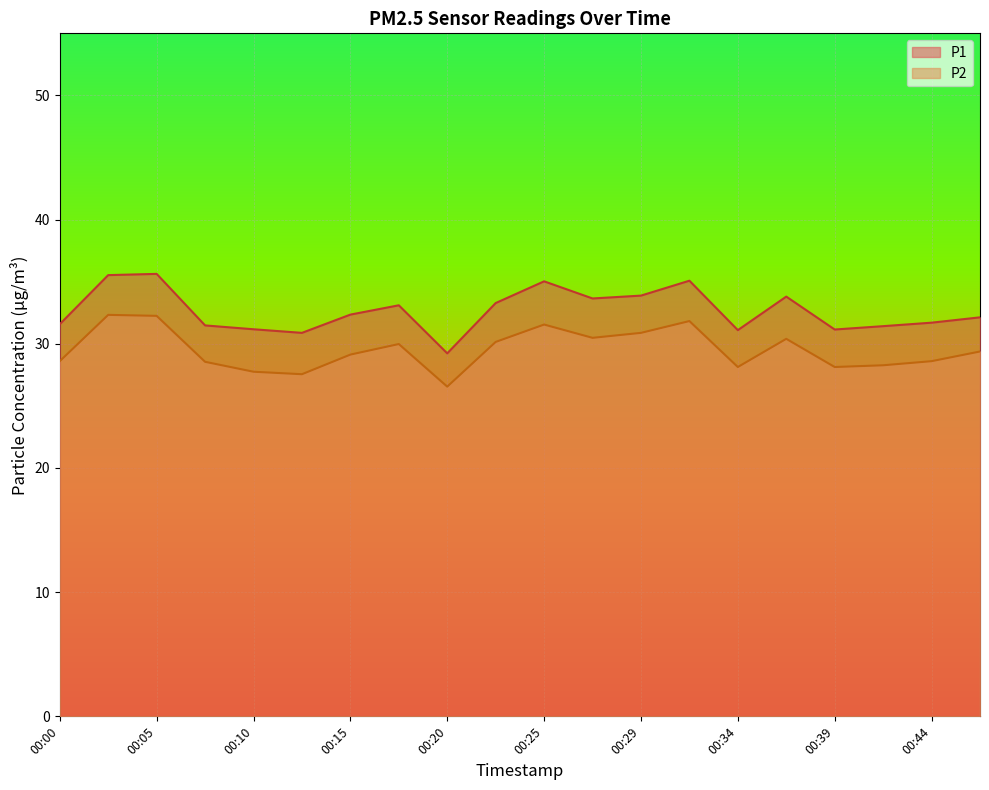

What is the value of the P2 point at the 6th from the left?

27.6